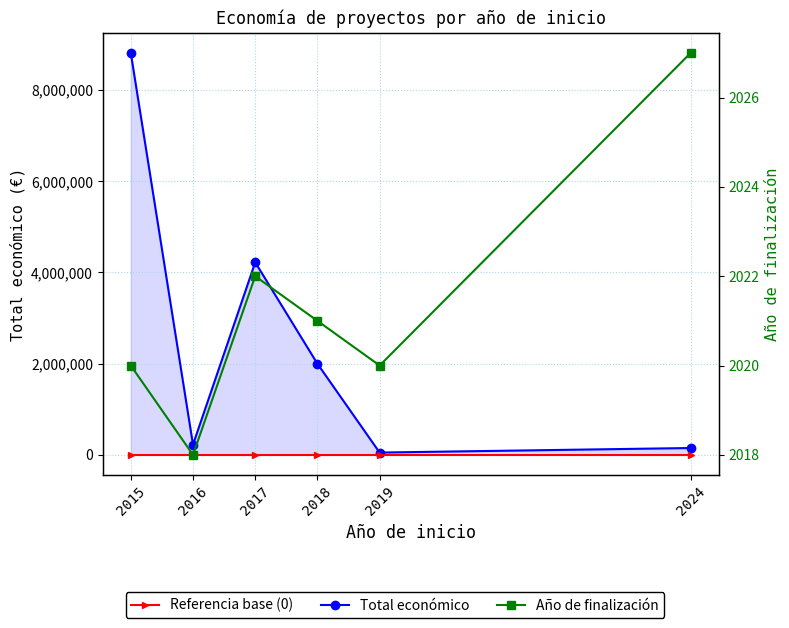

Which series has the largest total across all categories?

Total económico